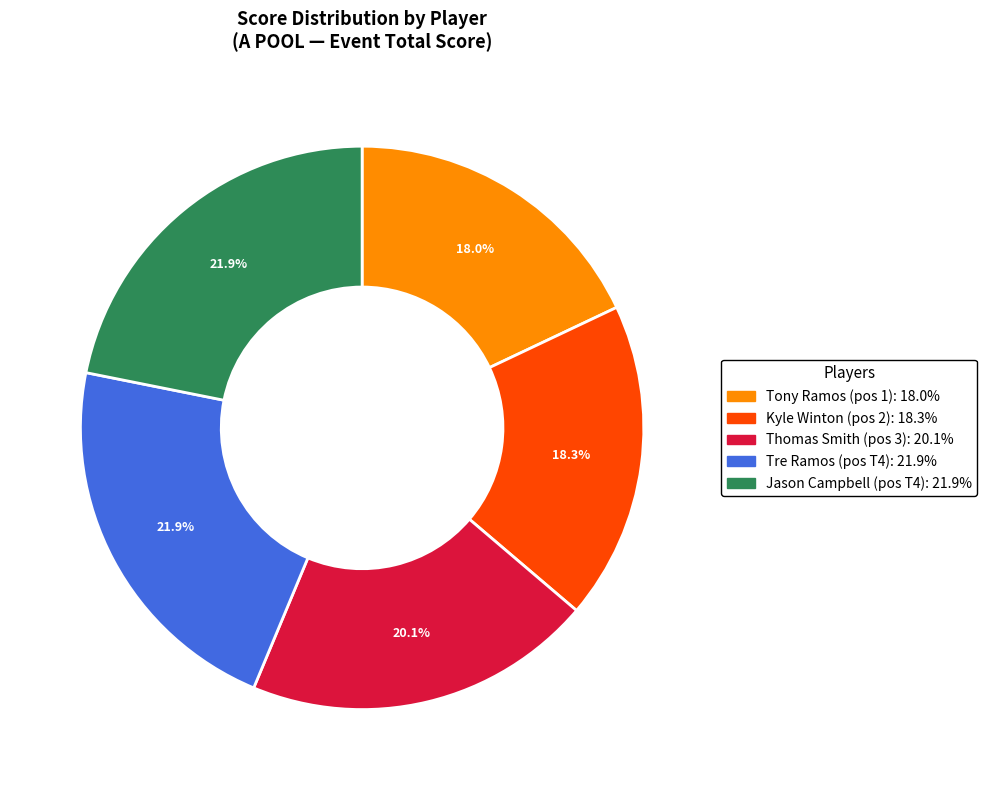

How many slices are in this pie chart?

5